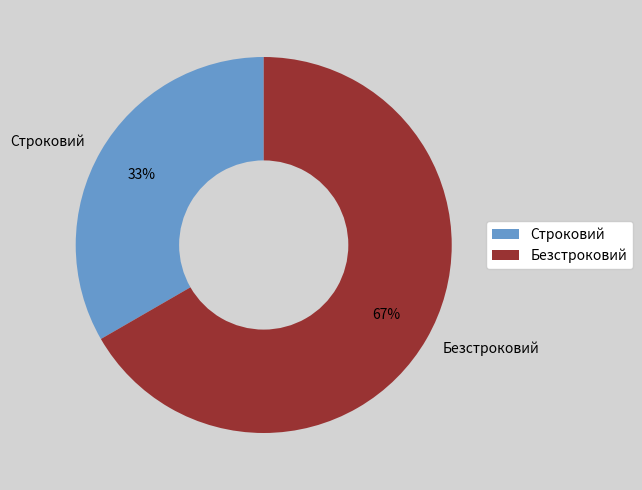

What percentage is the Строковий slice, to the nearest percent?

33%